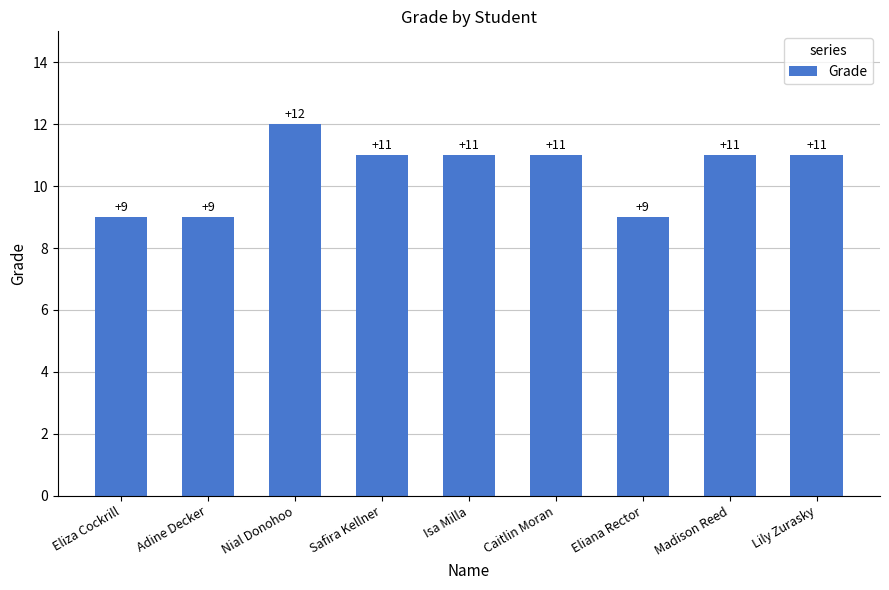

Count the number of data series in this chart.

1